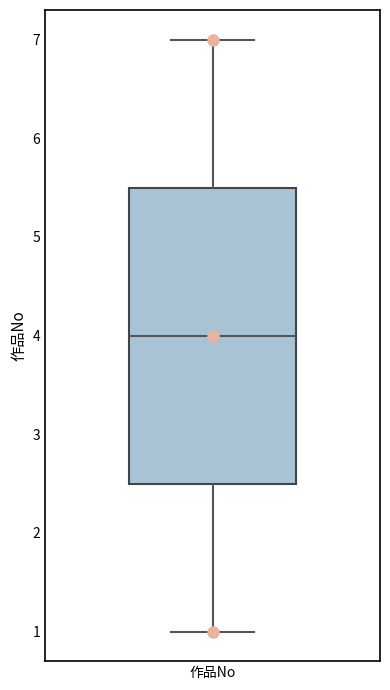

Where is the upper edge of the box for 作品No on the y-axis? The values are not printed on the chart, so give them approximately, as read against the axis.

5.5